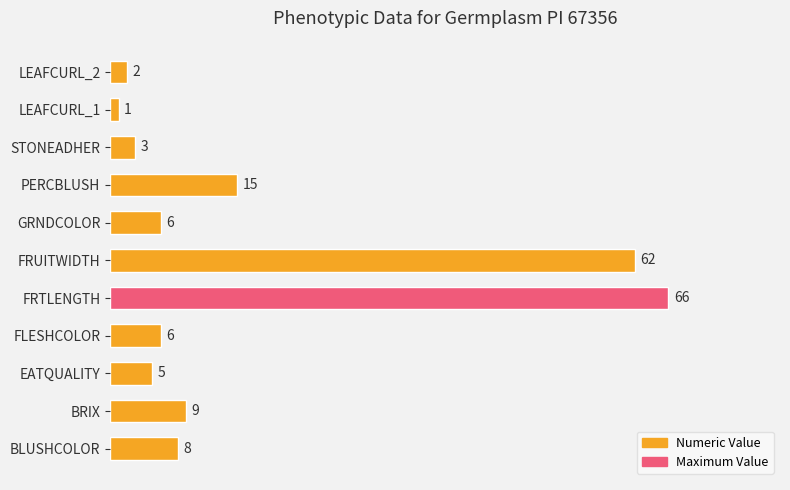

The chart shows a value of 25 at PERCBLUSH. True or false?

False